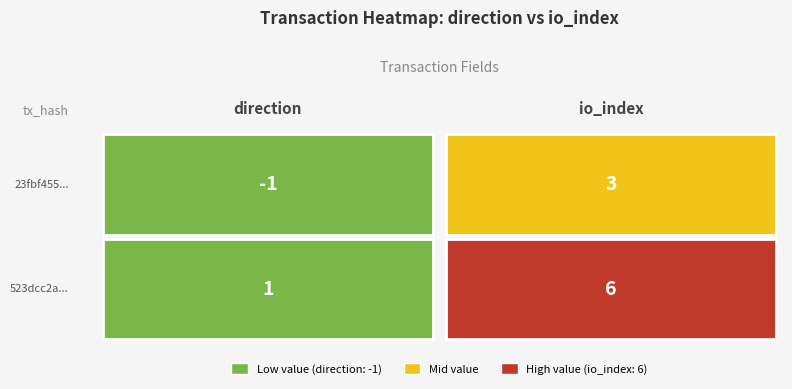

Reading left to right, extract all data points from this chart.

23fbf455...: -1	3
523dcc2a...: 1	6